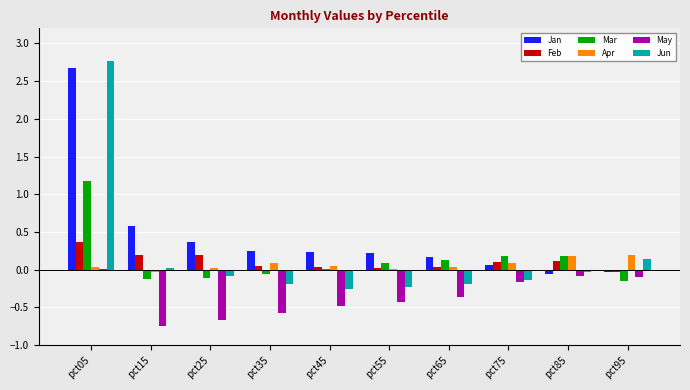

Count the number of data series in this chart.

6